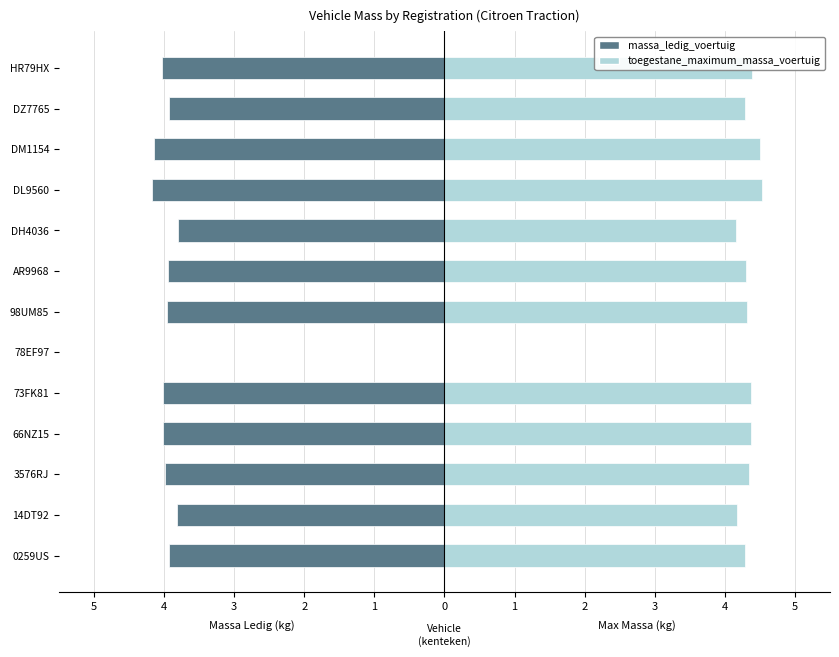

Between 3576RJ and DM1154, which series saw the biggest shift?

massa_ledig_voertuig